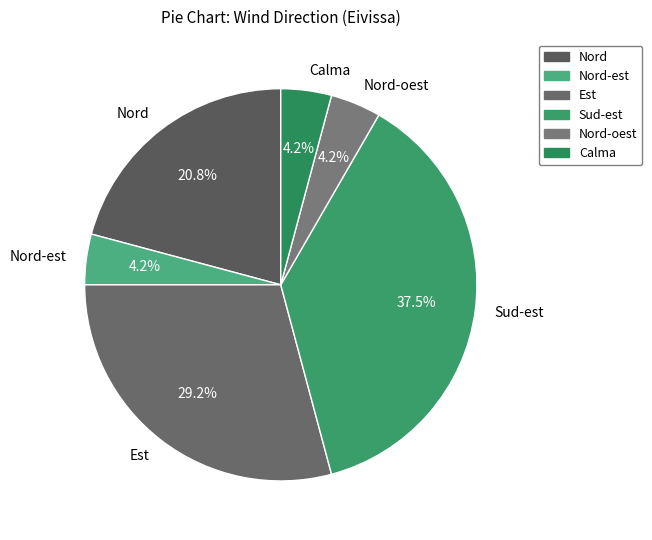

Which has a higher value, Est or Sud-est?

Sud-est